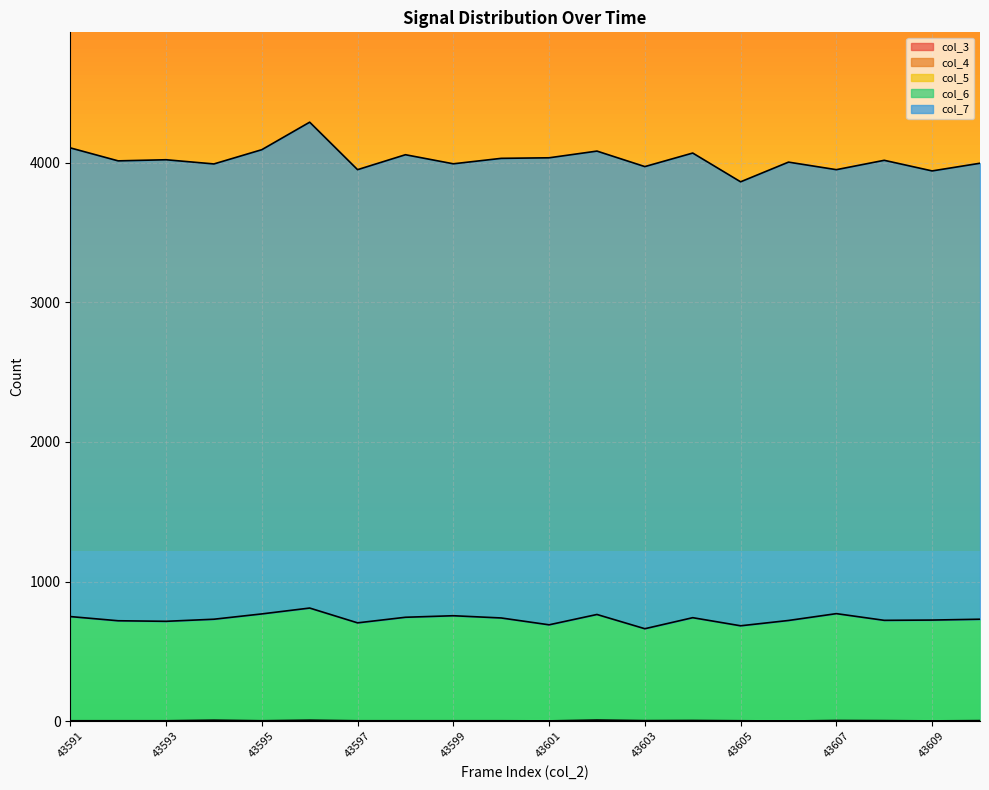

How many distinct data groups are displayed?

5